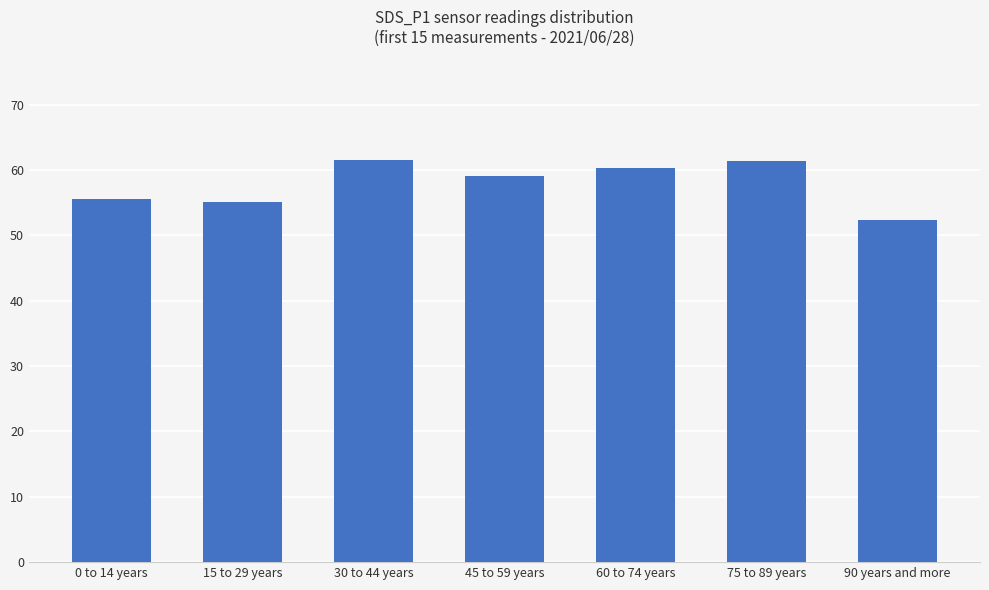

Which has a higher value, 30 to 44 years or 15 to 29 years?

30 to 44 years